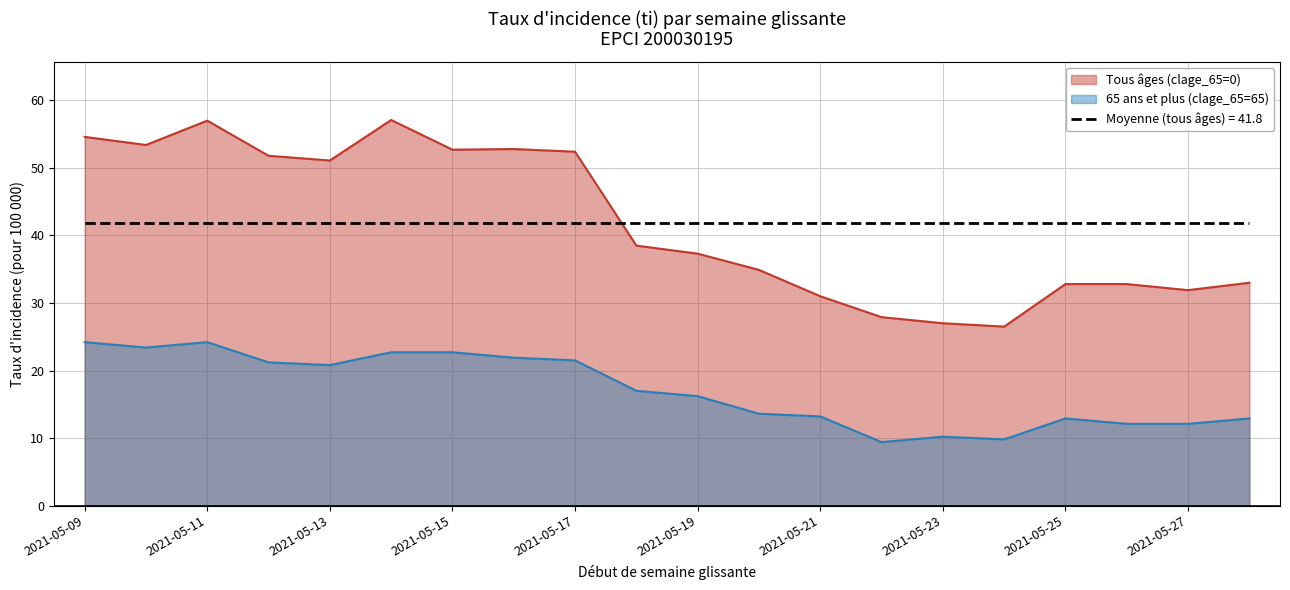

True or false: 65 ans et plus (clage_65=65) and Tous âges (clage_65=0) cross at least once.

False